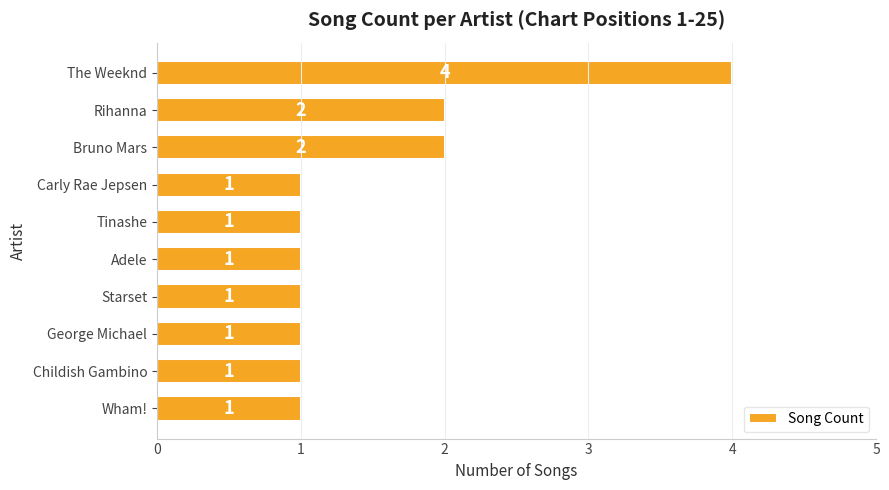

What is the value of the 1st bar from the top?

4